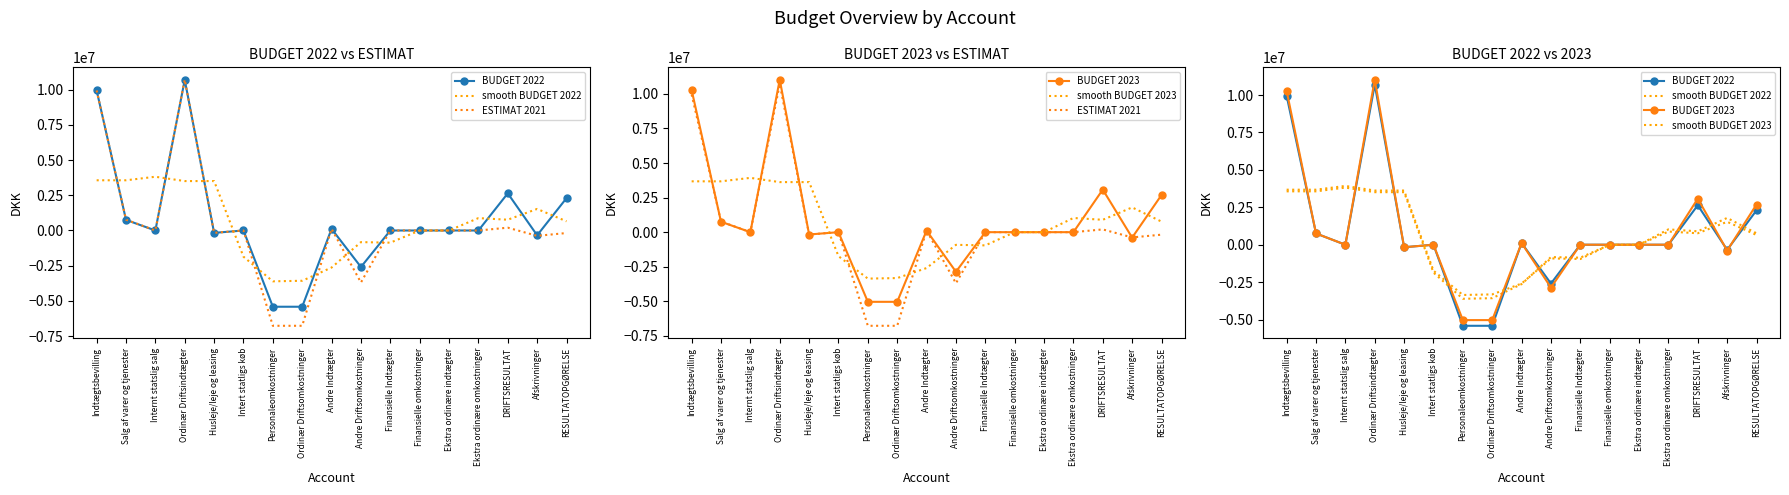

List the series in order of their overall mean, highest first.

BUDGET 2023, BUDGET 2022, smooth BUDGET 2023, smooth BUDGET 2022, ESTIMAT 2021